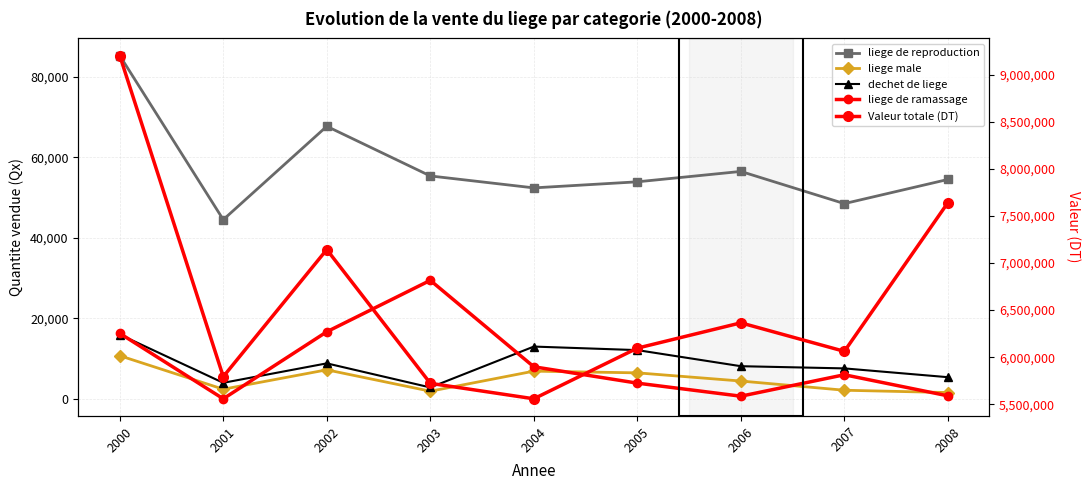

Read the liege de reproduction value at 2007.

48472.8